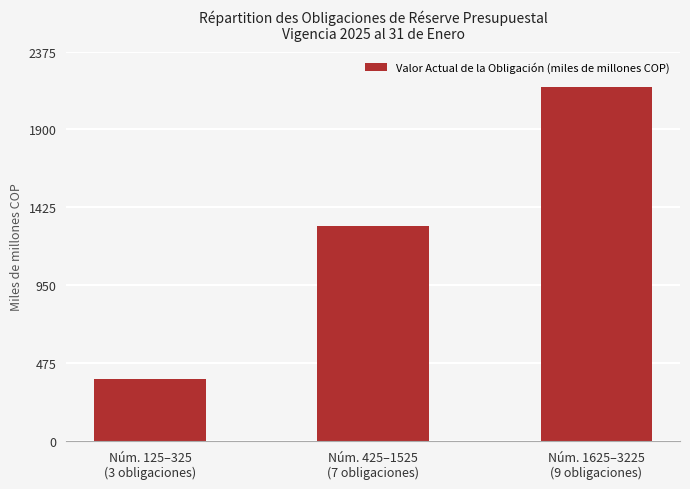

The chart shows a value of 1431.6 at Núm. 1625–3225
(9 obligaciones). True or false?

False